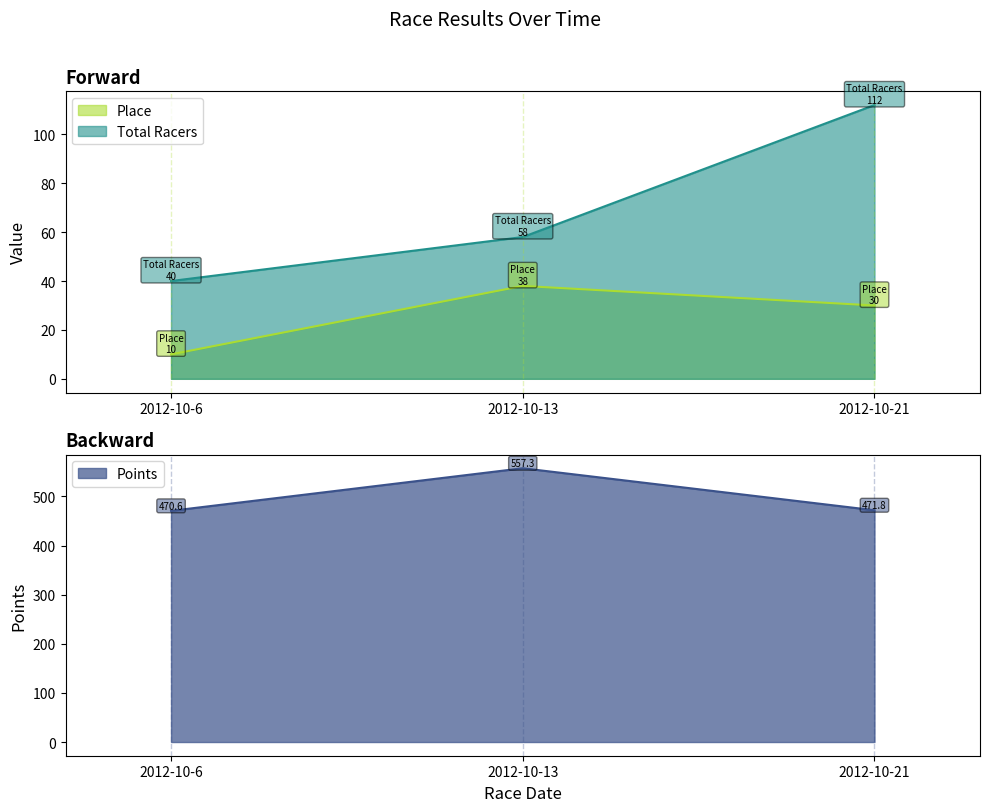

Is the value of Points at 2012-10-13 greater than the value of Total Racers at 2012-10-13?

Yes